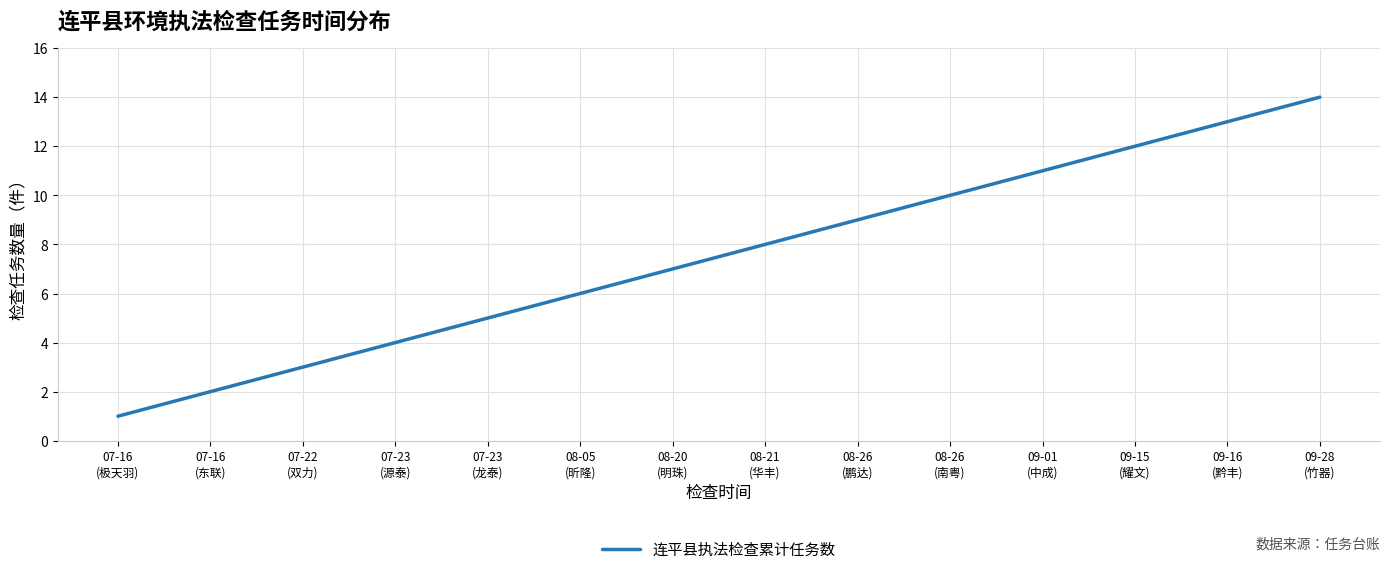

What is the difference between the maximum and minimum values?

13